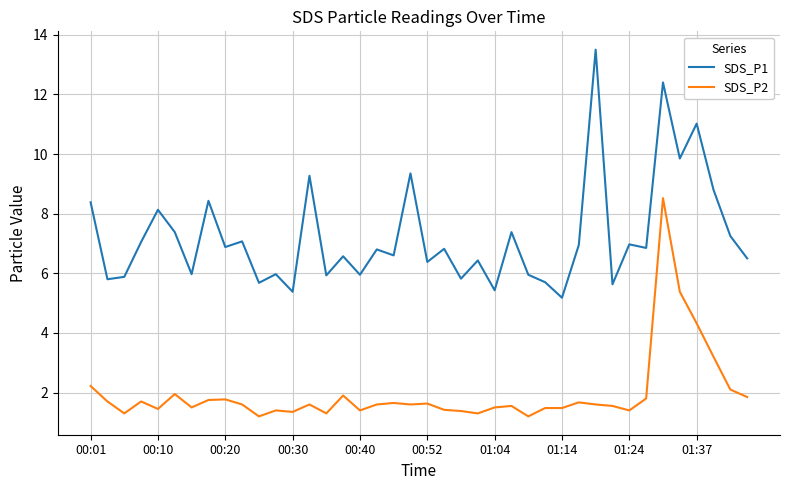

True or false: SDS_P1 and SDS_P2 intersect in this chart.

False